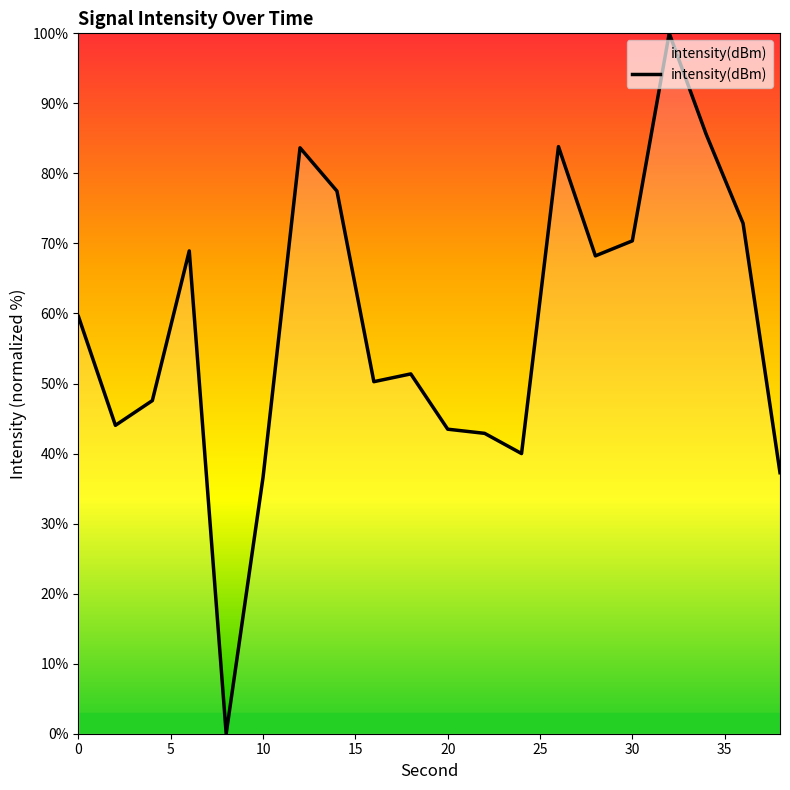

What is the difference between the maximum and minimum values?

100.0